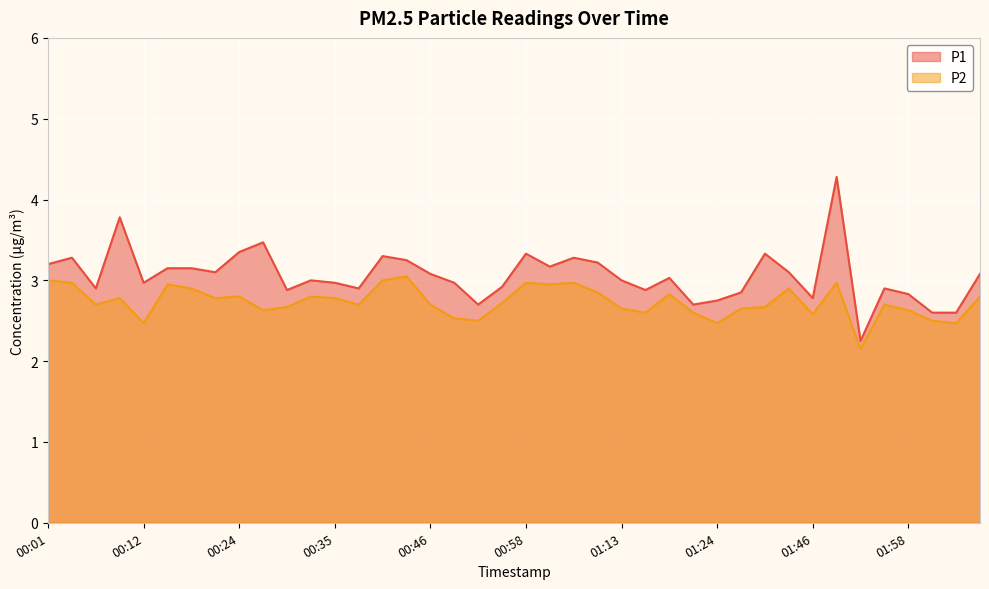

The P1 series shows 2.0 at 00:24. True or false?

False